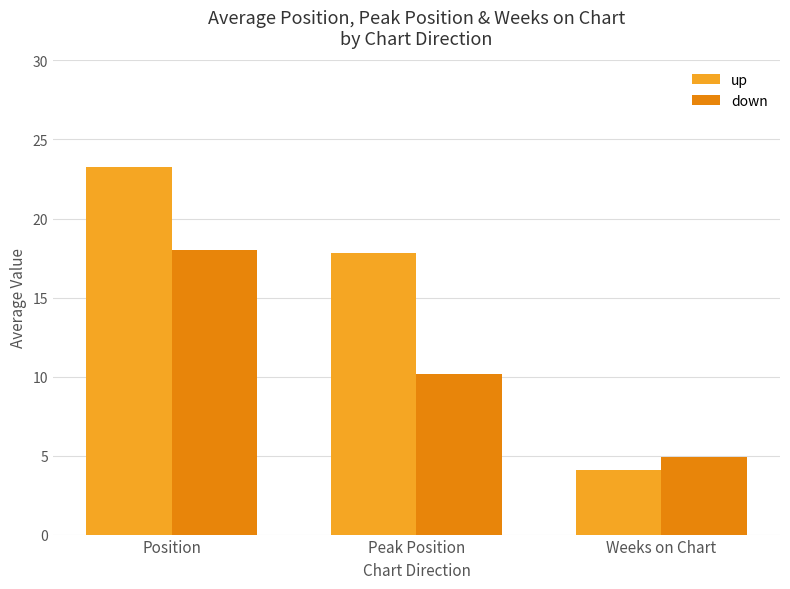

What is the difference between the maximum and minimum values in the up series?

19.2